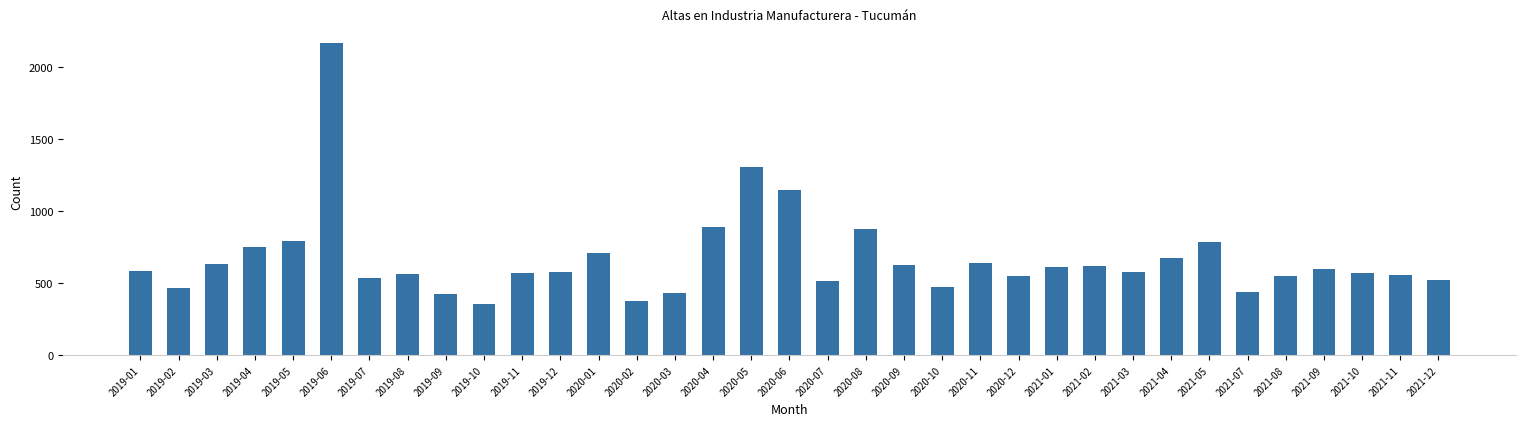

How many bars are there in total?

35